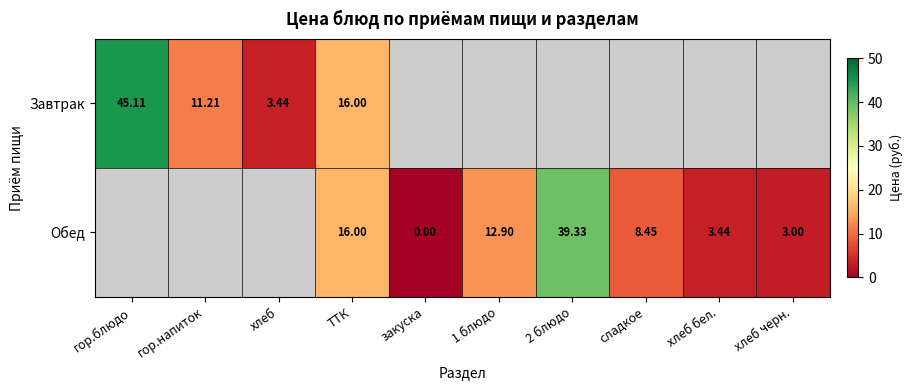

What is the total value across all series at ТТК?

32.0